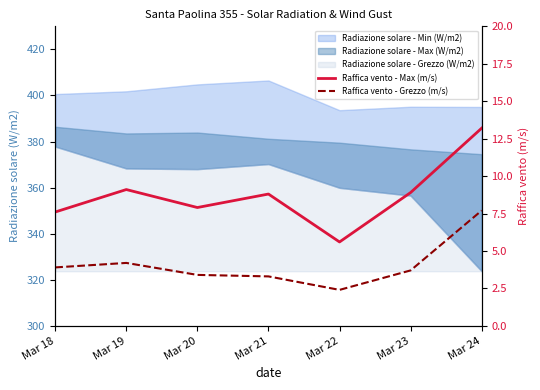

Between Mar 24 and Mar 23, which is larger?

Mar 24